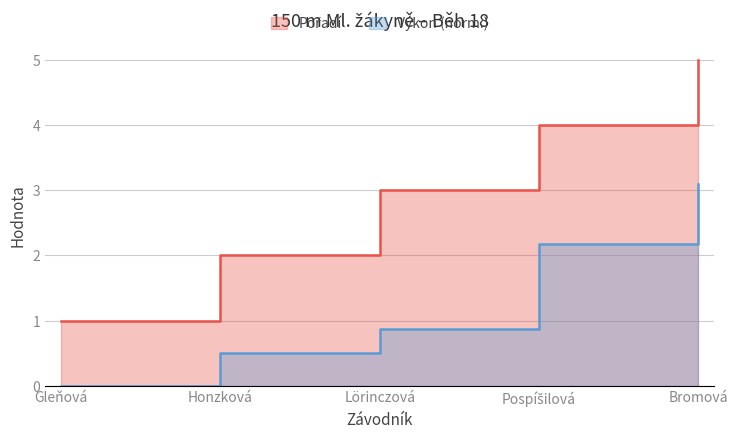

The value of Pořadí at Pospíšilová is 4.0. True or false?

True